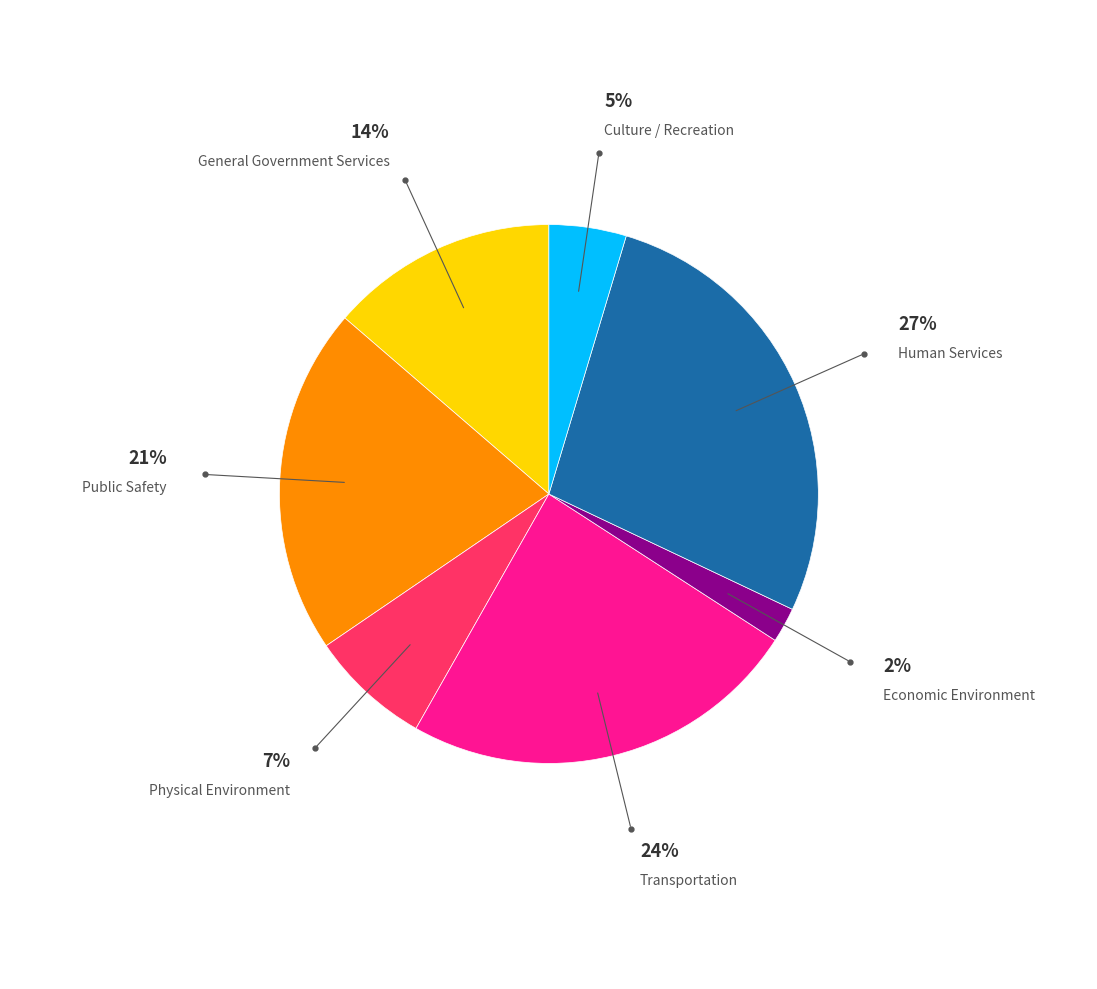

Is it true that Transportation is 24% of the pie?

True